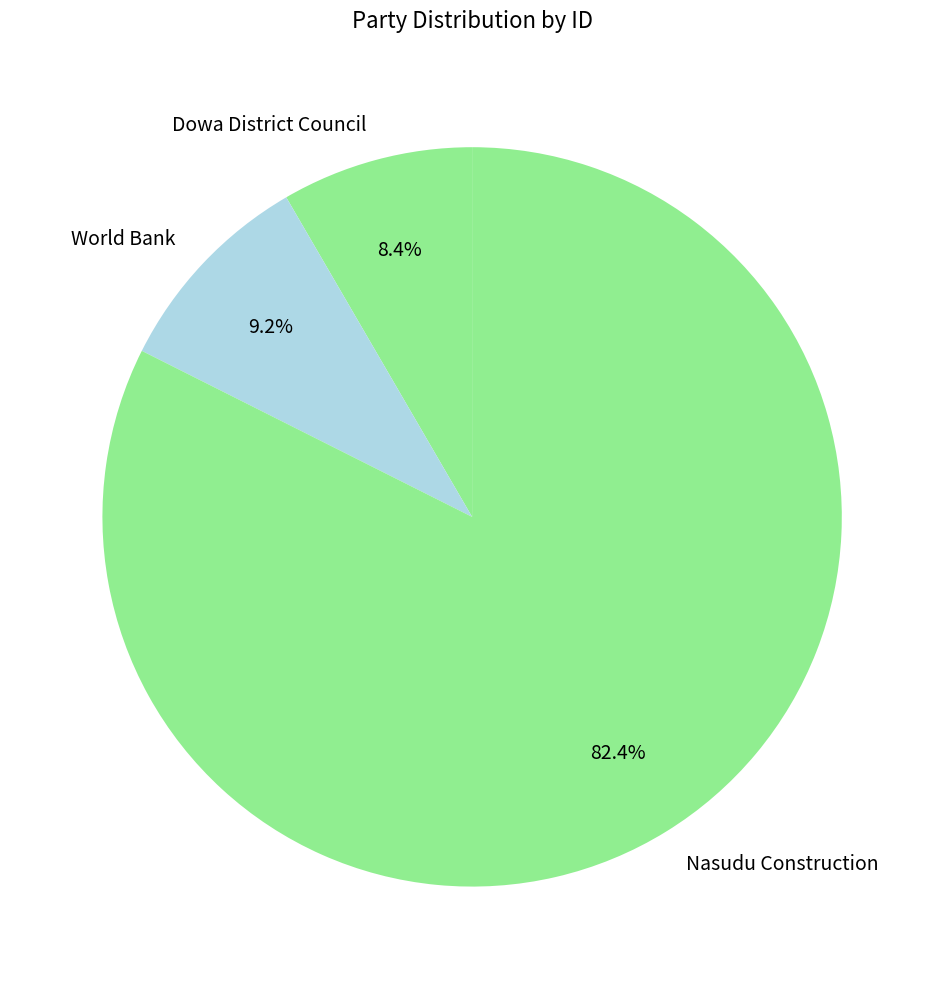

To the nearest percent, what is the difference between the largest and smallest slice percentages?

74%